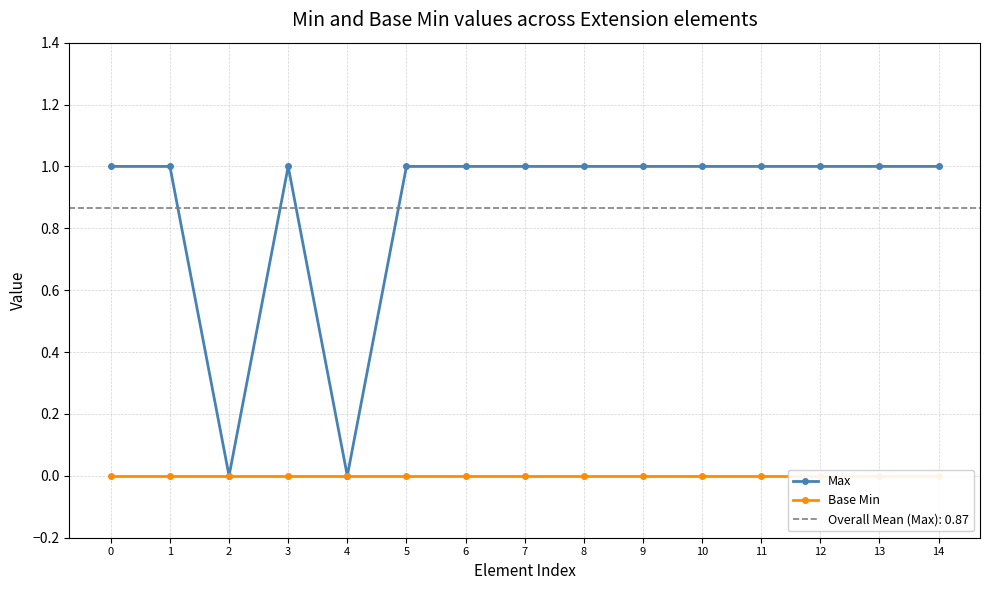

Between 3 and 7, which series saw the biggest shift?

Max